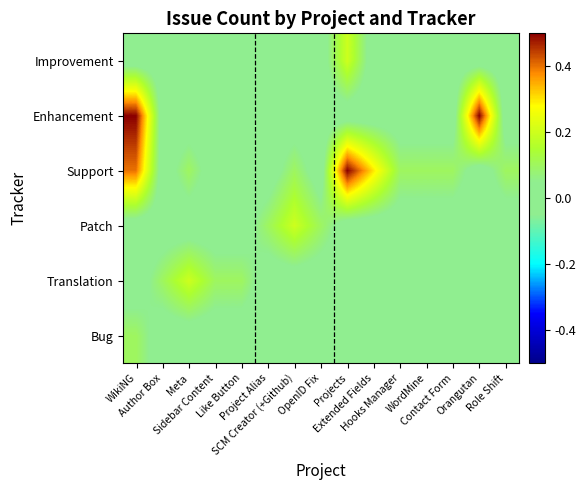

How many distinct data groups are displayed?

6